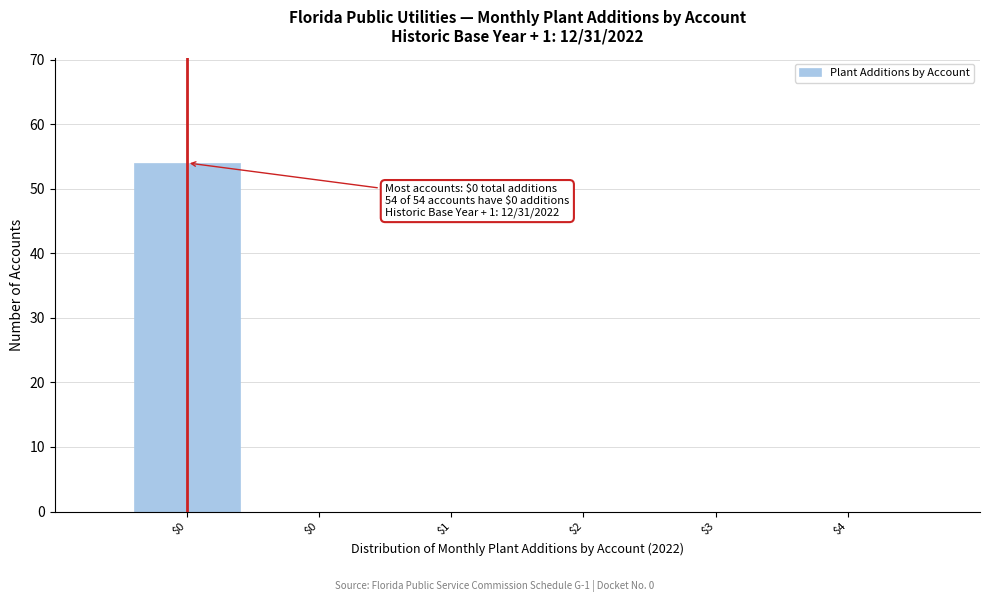

Count the number of categories in the chart.

6